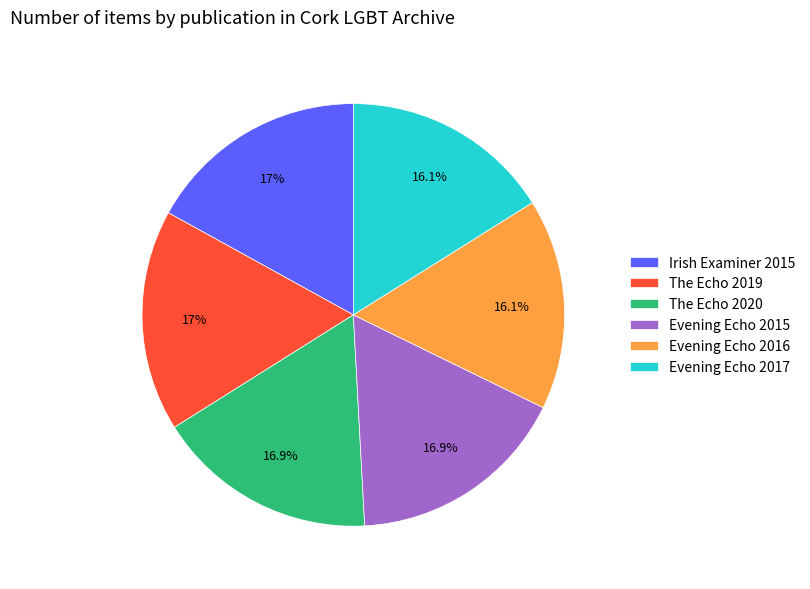

What portion of the pie excludes Evening Echo 2015?

83.1%